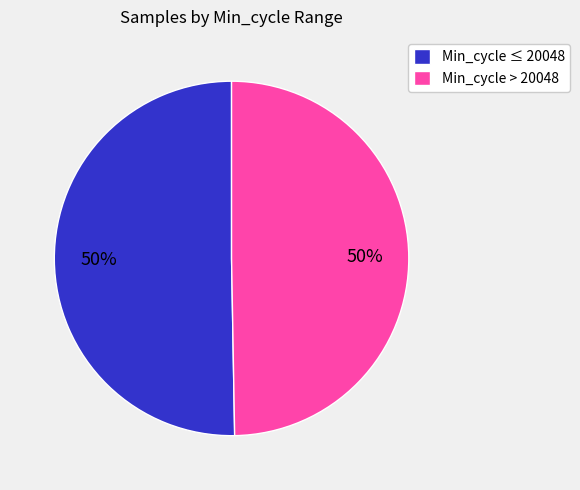

Is the sum of Min_cycle ≤ 20048 and Min_cycle > 20048 greater than half?

Yes